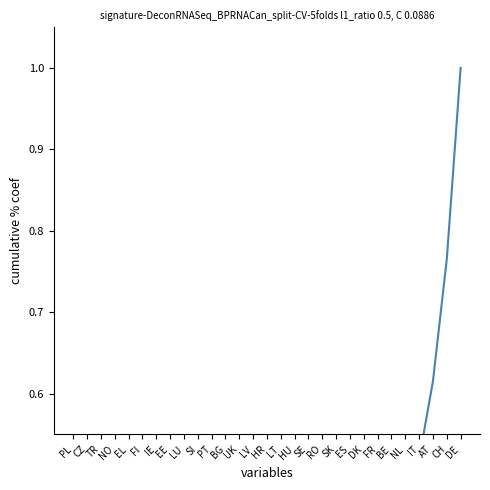

What is the average value?

0.2